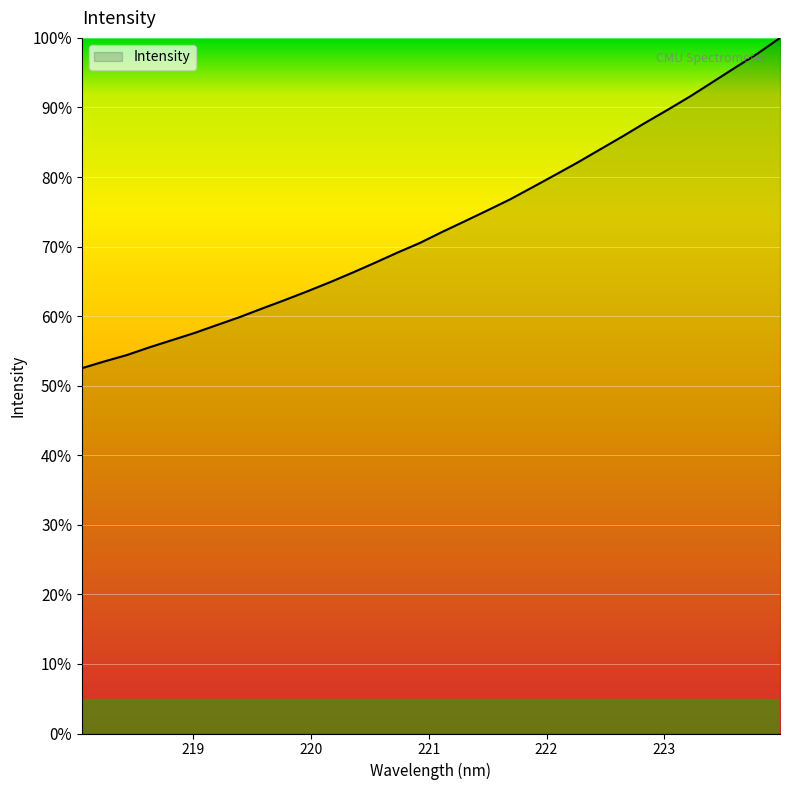

What is the minimum value shown in the chart?

52.5